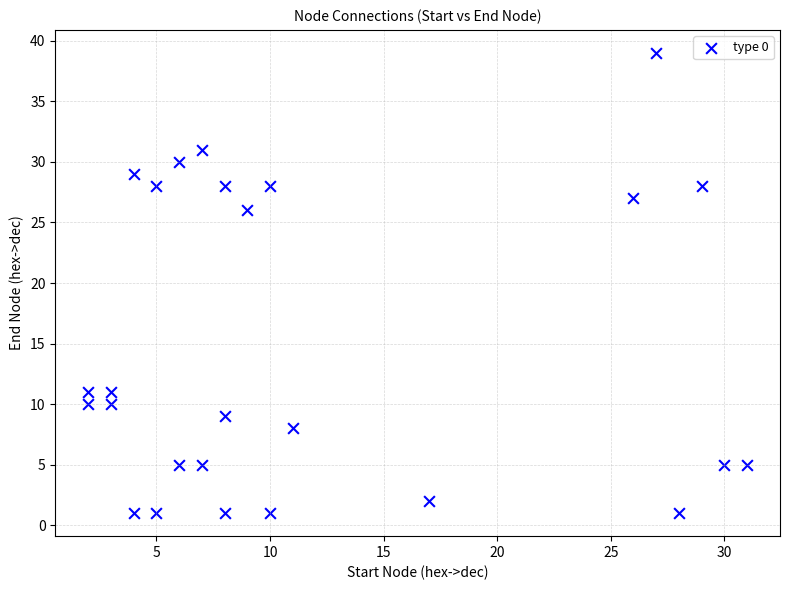

What is the range of Y values (max minus min)?

38